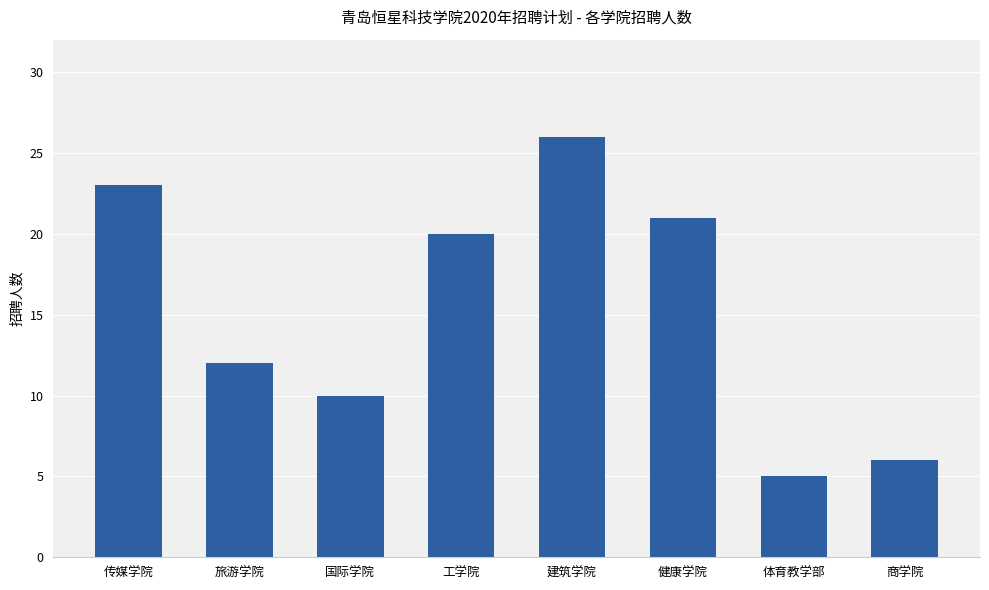

The value at 商学院 is 6. True or false?

True